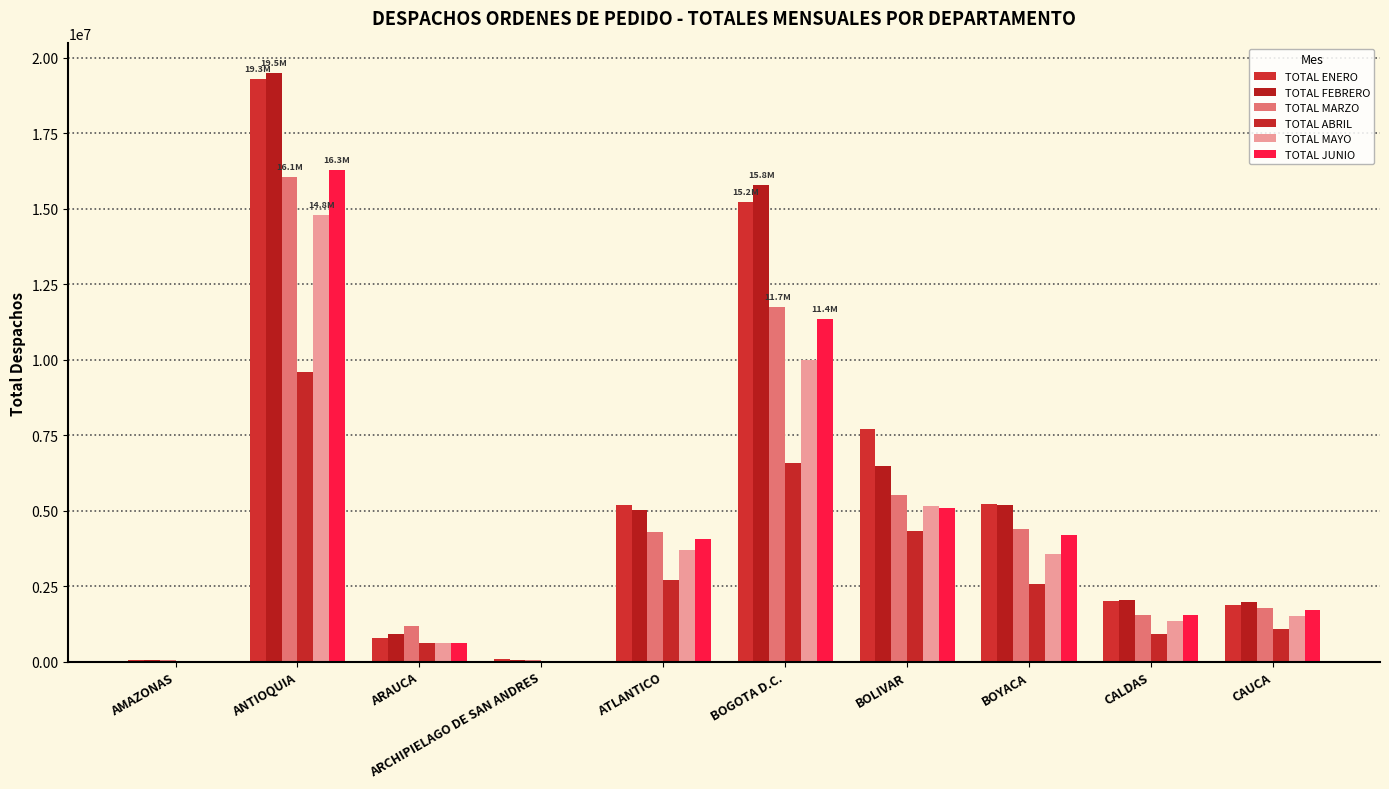

What position from the left is BOYACA?

8